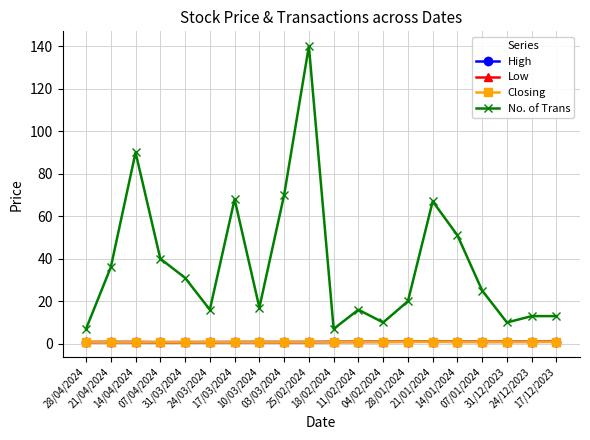

At which category is the sum across all series the highest?

25/02/2024